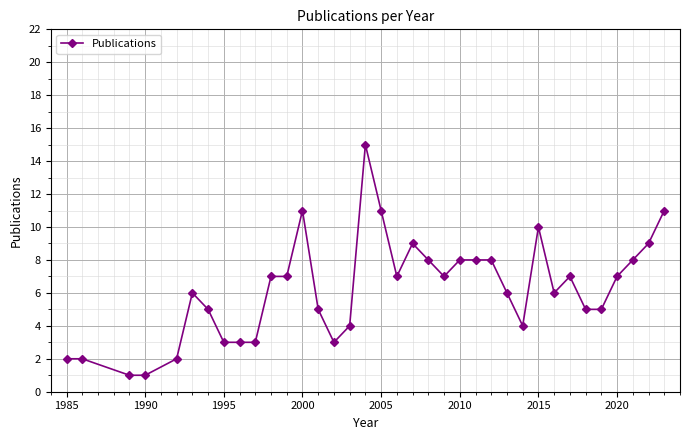

What is the average value?

6